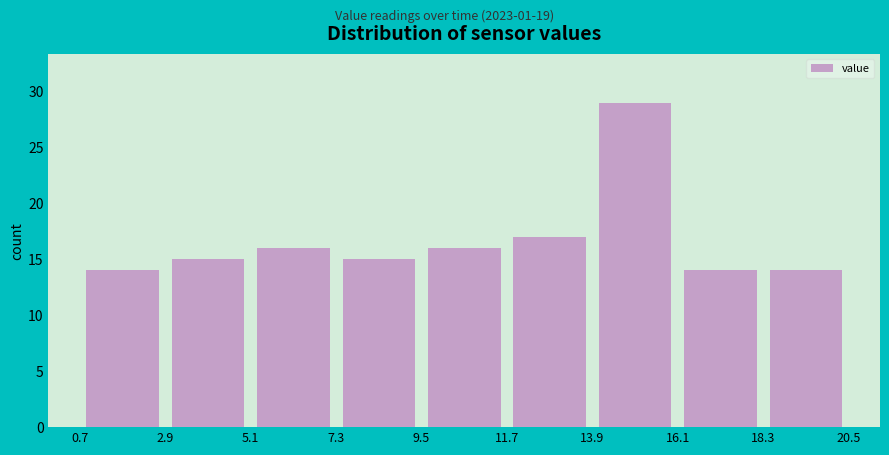

Reading left to right, list every bar in this chart as the range it spans on the x-axis followed by its height. The values are not printed on the chart, so give them approximately, as read against the axis.

0.7 to 2.9: 14
2.9 to 5.1: 15
5.1 to 7.3: 16
7.3 to 9.5: 15
9.5 to 11.7: 16
11.7 to 13.9: 17
13.9 to 16.1: 29
16.1 to 18.3: 14
18.3 to 20.5: 14